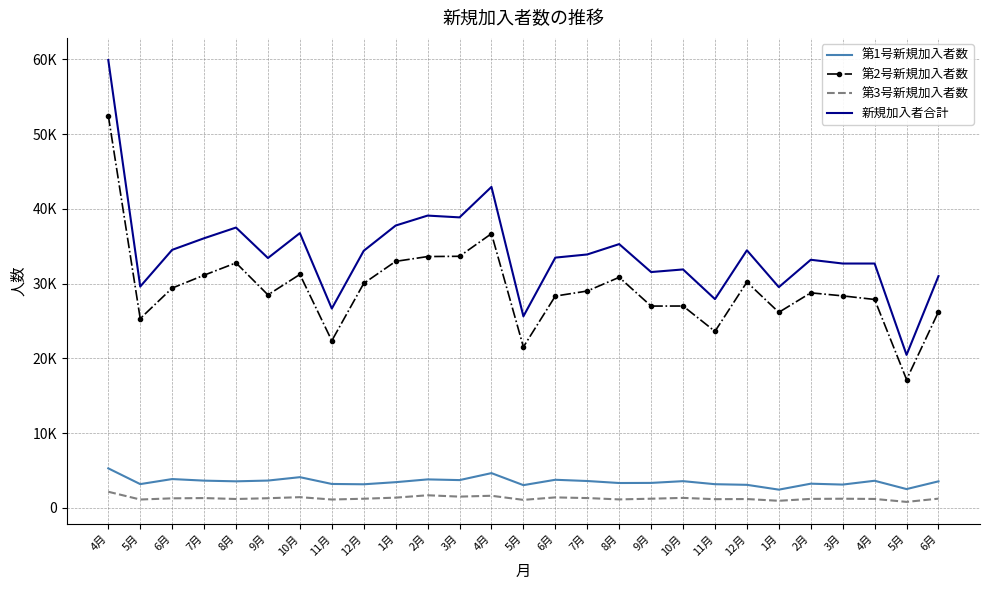

What are all the series names shown in the legend?

第1号新規加入者数, 第2号新規加入者数, 第3号新規加入者数, 新規加入者合計